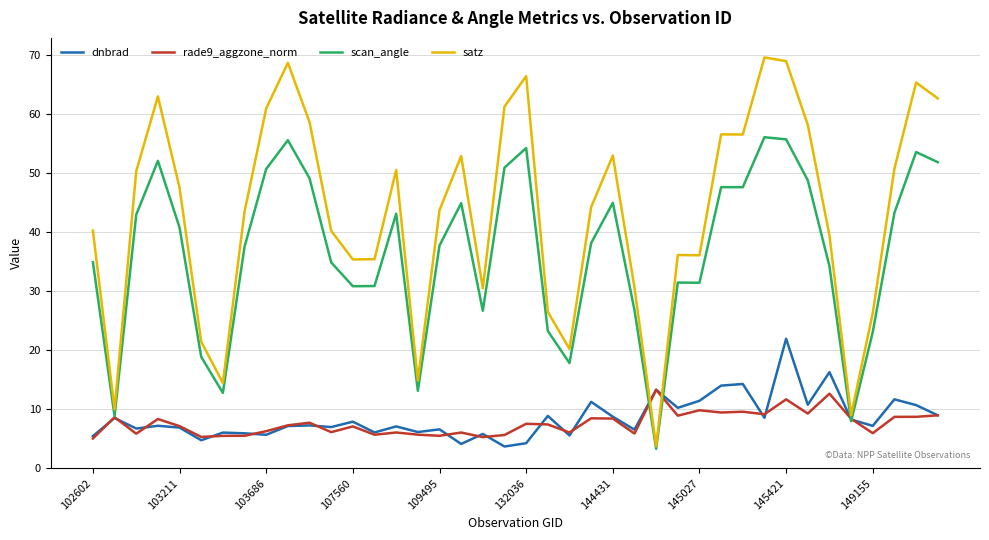

Is this an area chart (filled region under the line)?

No